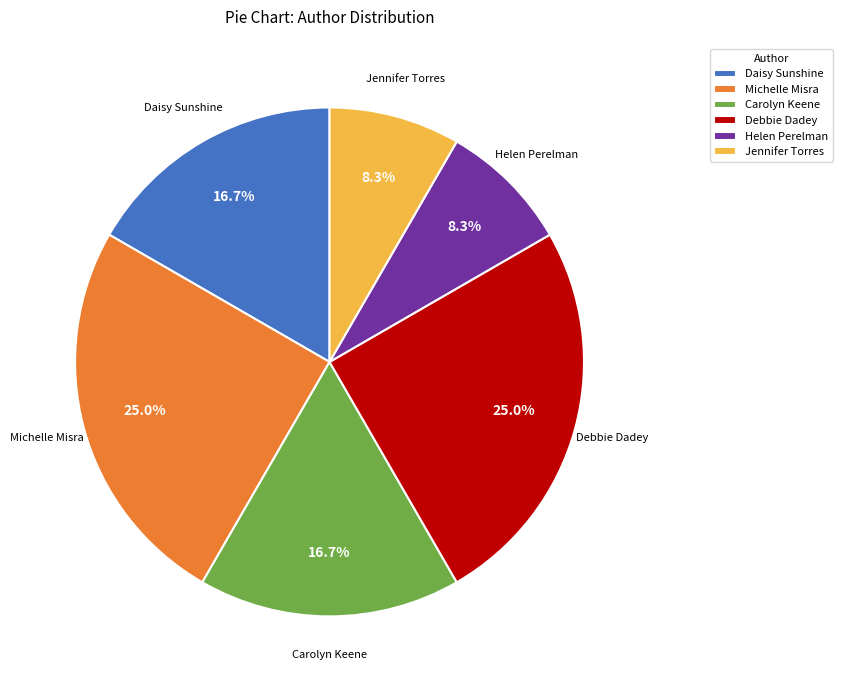

Does any single category account for the majority?

No